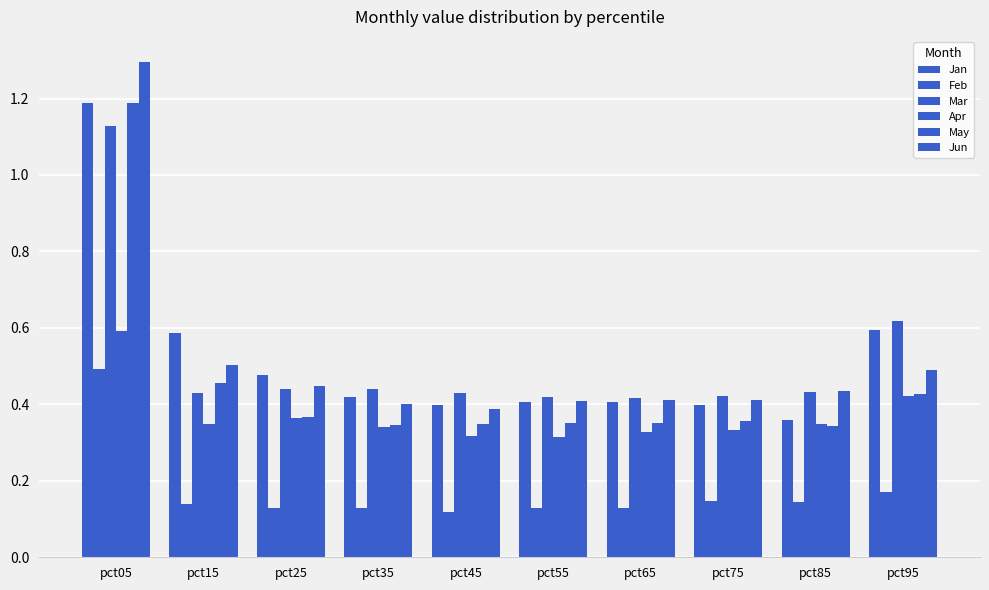

At pct45, list the series in order from smallest to largest.

Feb, Apr, May, Jun, Jan, Mar